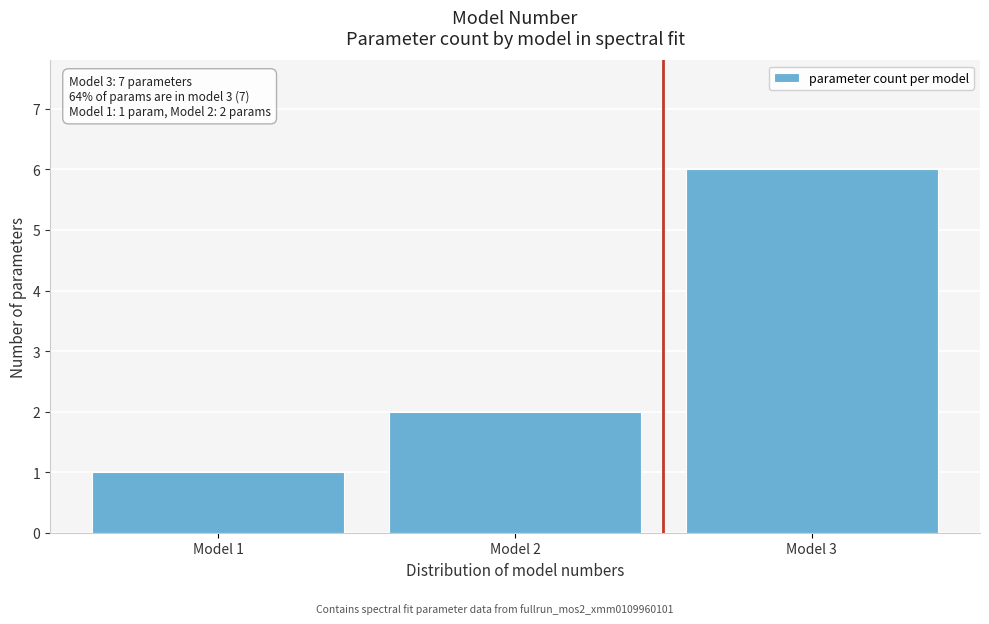

Which range on the x-axis has the tallest bar?

2.5 to 3.5